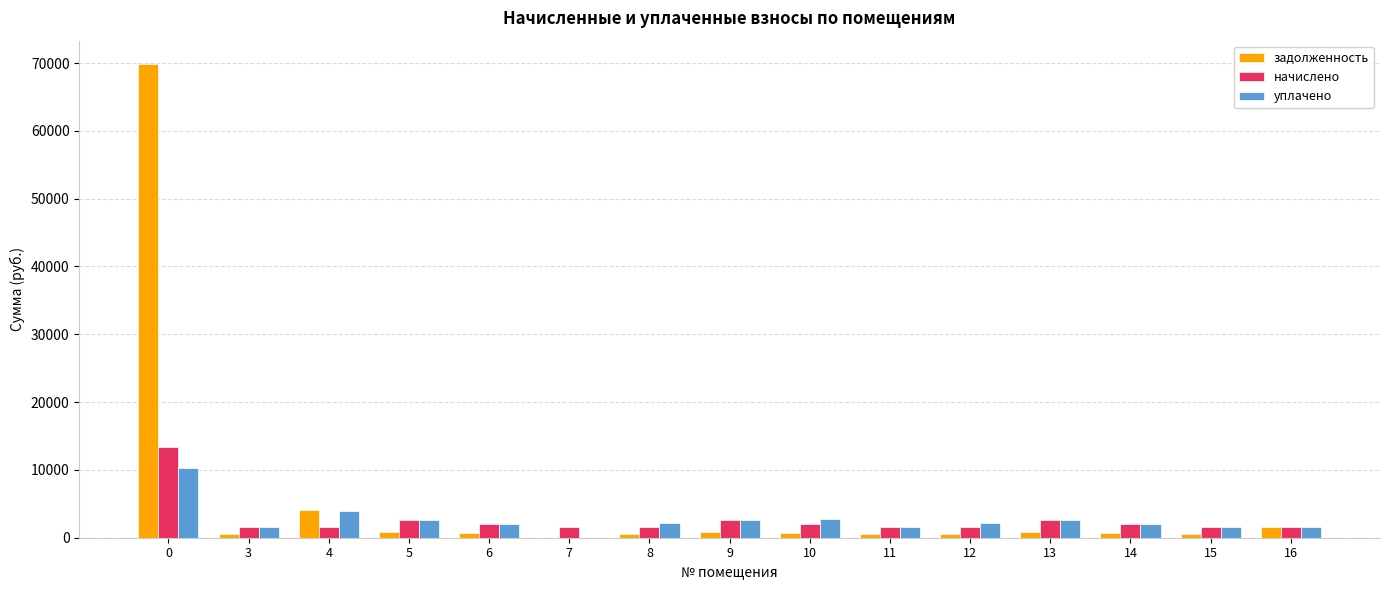

What is the sum of all задолженность values?

82794.6